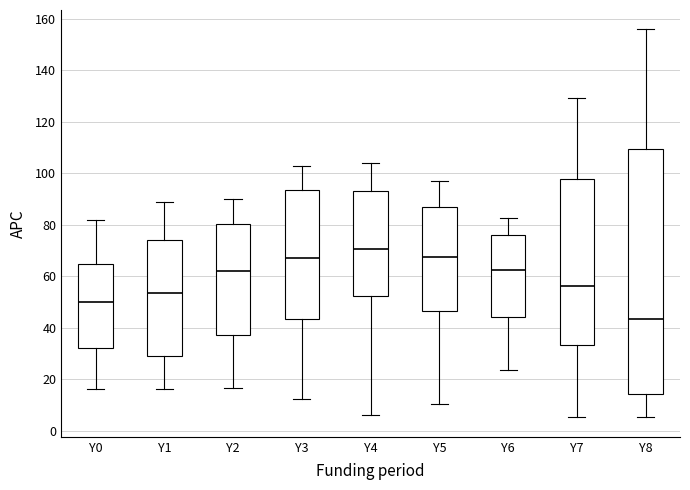

Which box's median line is the highest?

Y4